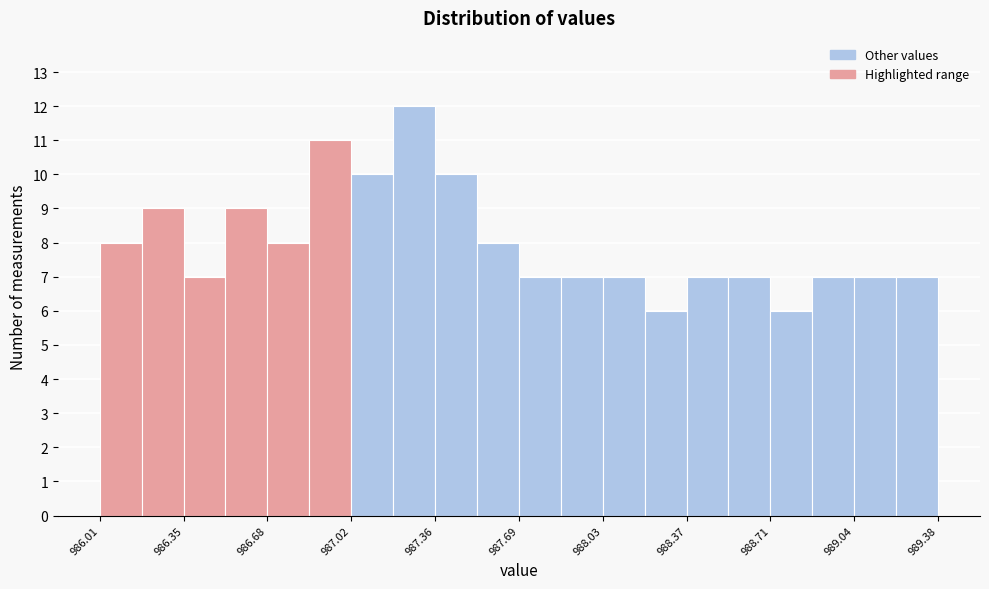

Read against the x-axis, roughly where is the centre of the tallest bar?

987.25